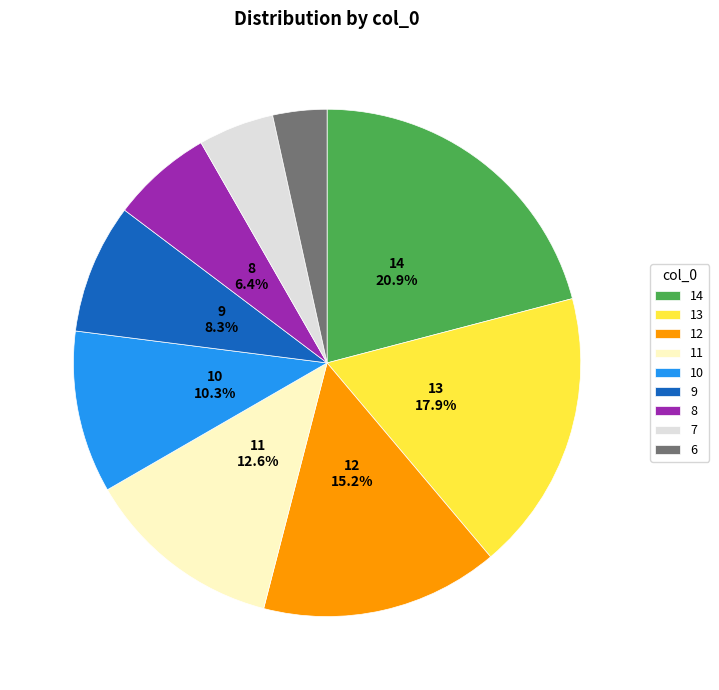

What is the largest slice in the pie chart?

14